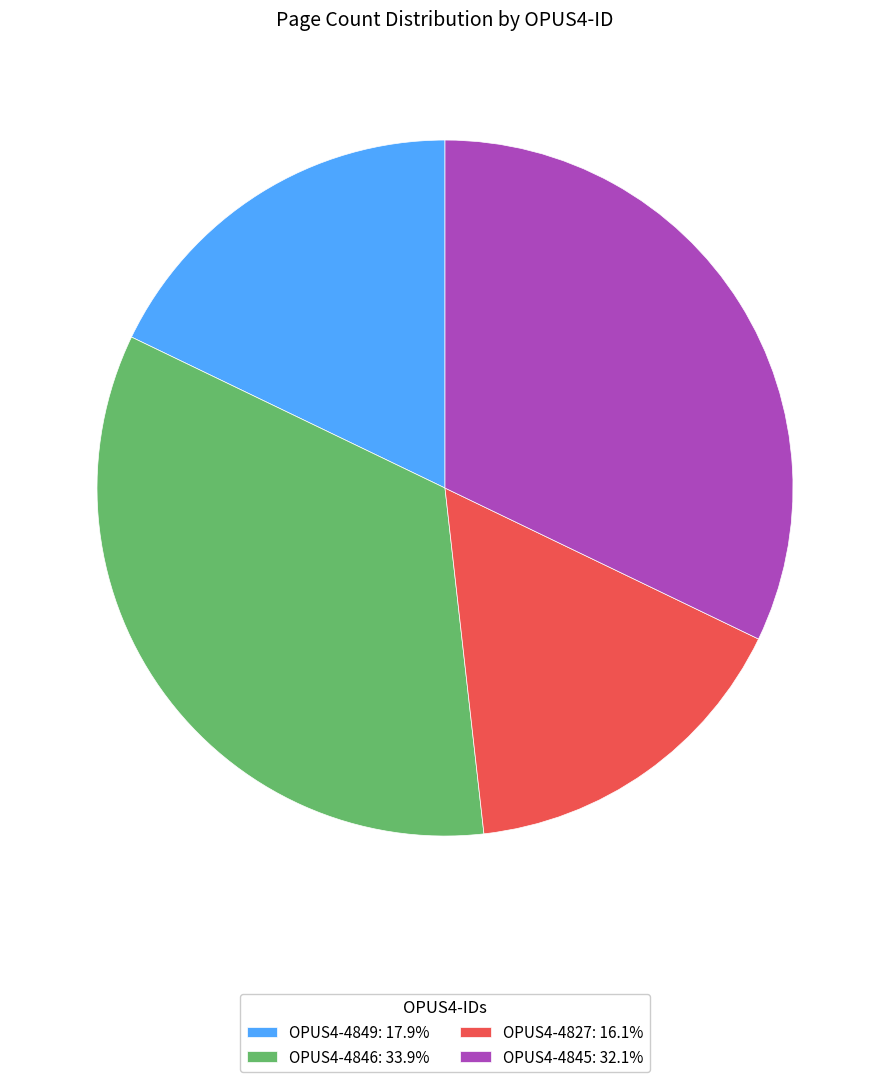

What is the ratio of the value at OPUS4-4845: 32.1% to the value at OPUS4-4846: 33.9%?

0.9